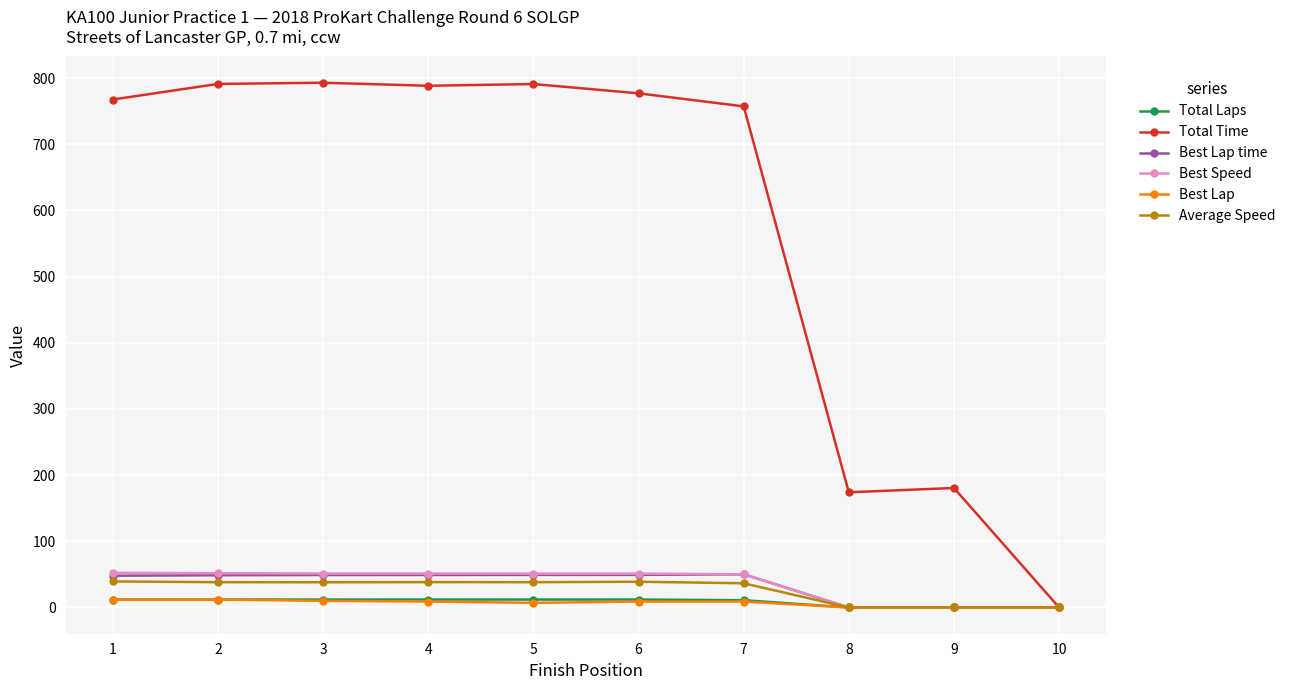

Which series has the largest range (max minus min)?

Total Time